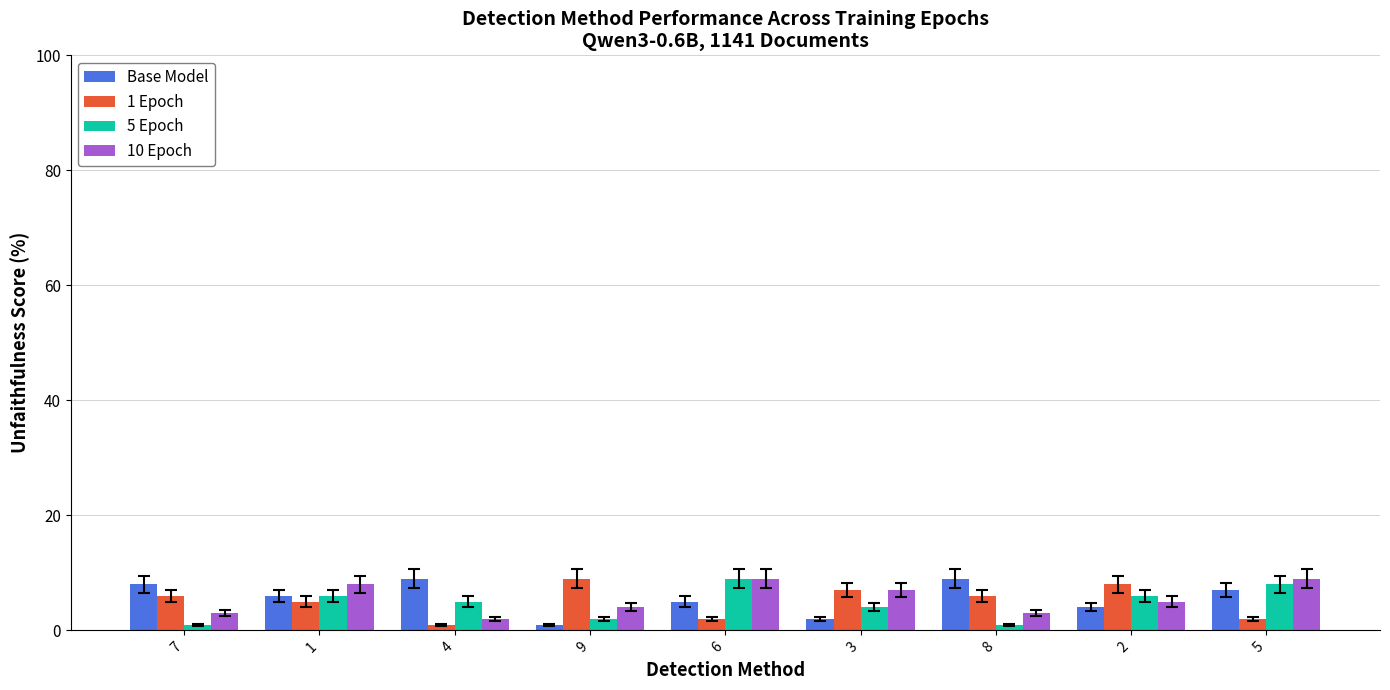

What is the sum of all Base Model values?

51